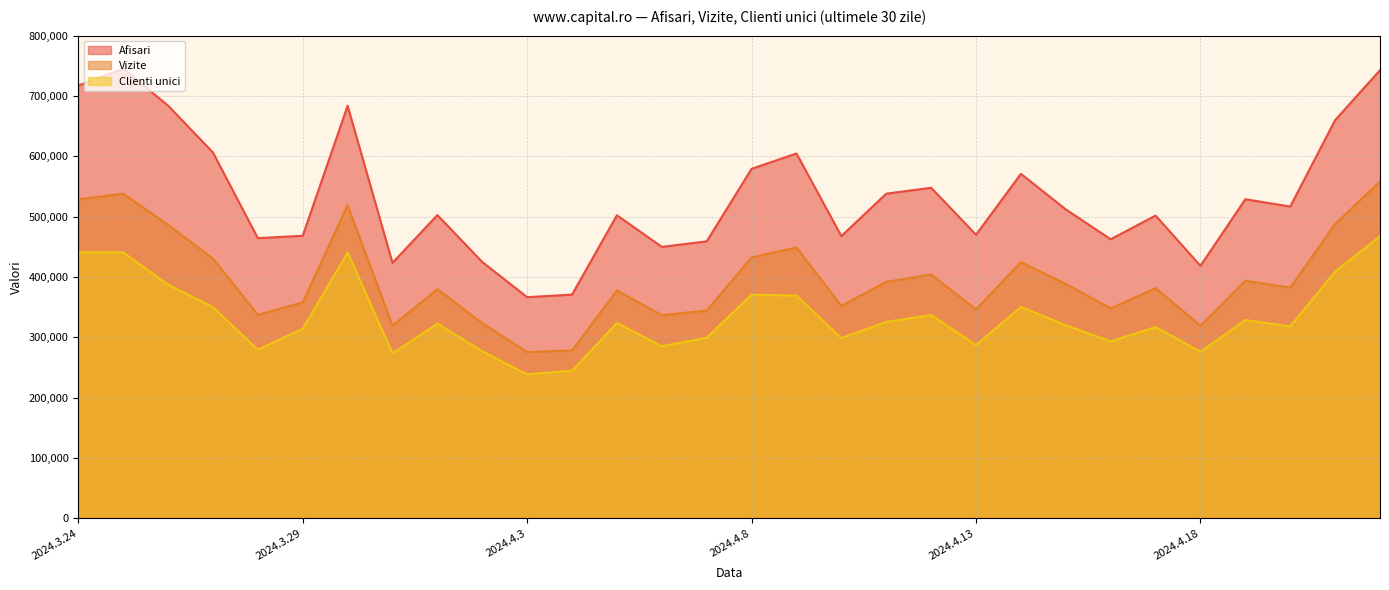

What is the label of the 1st point from the left?

2024.3.24